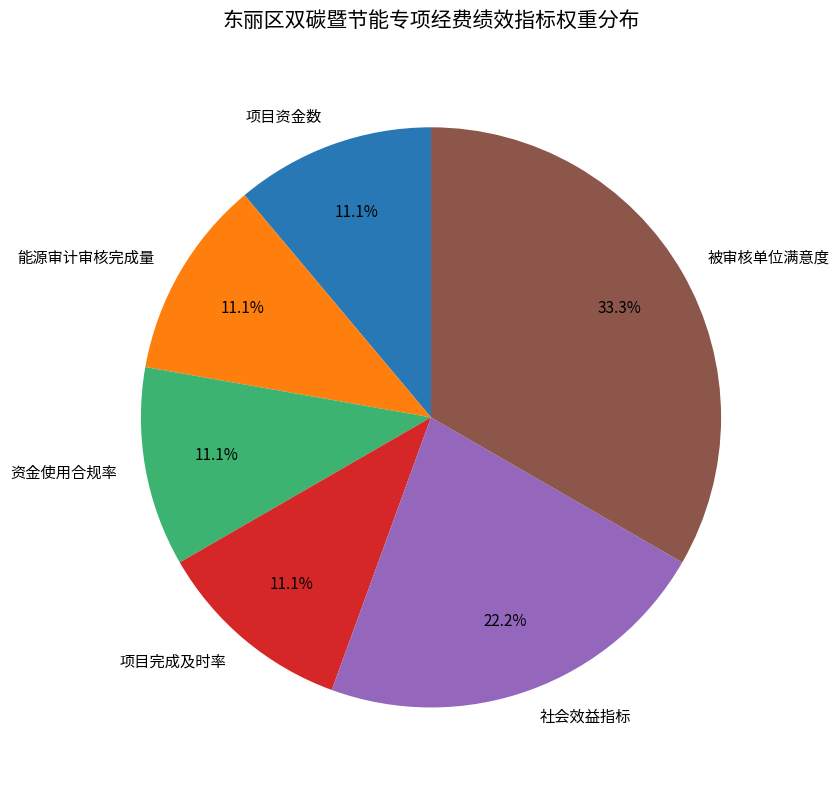

What portion of the pie excludes 被审核单位满意度?

66.7%